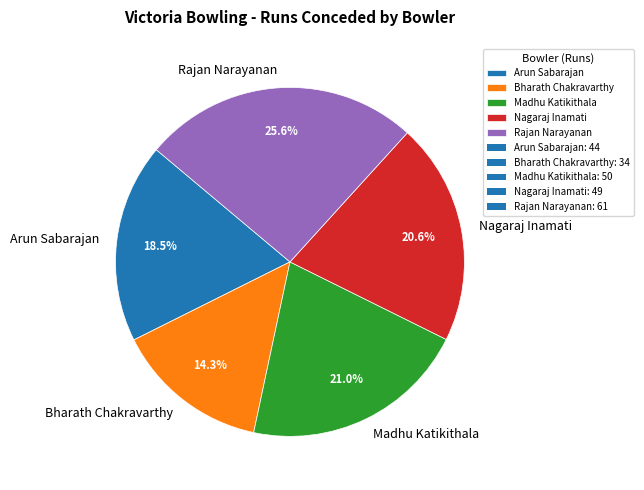

Which category has the biggest portion of the pie?

Rajan Narayanan